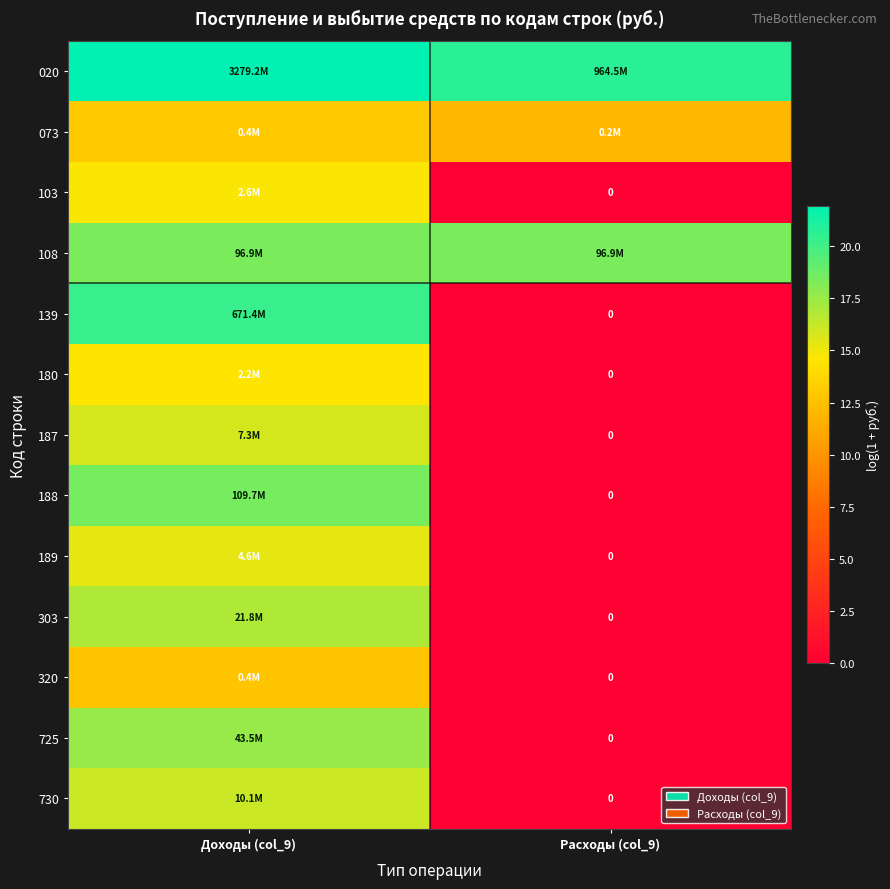

Is the value of 189 at Расходы (col_9) greater than the value of 139 at Доходы (col_9)?

No